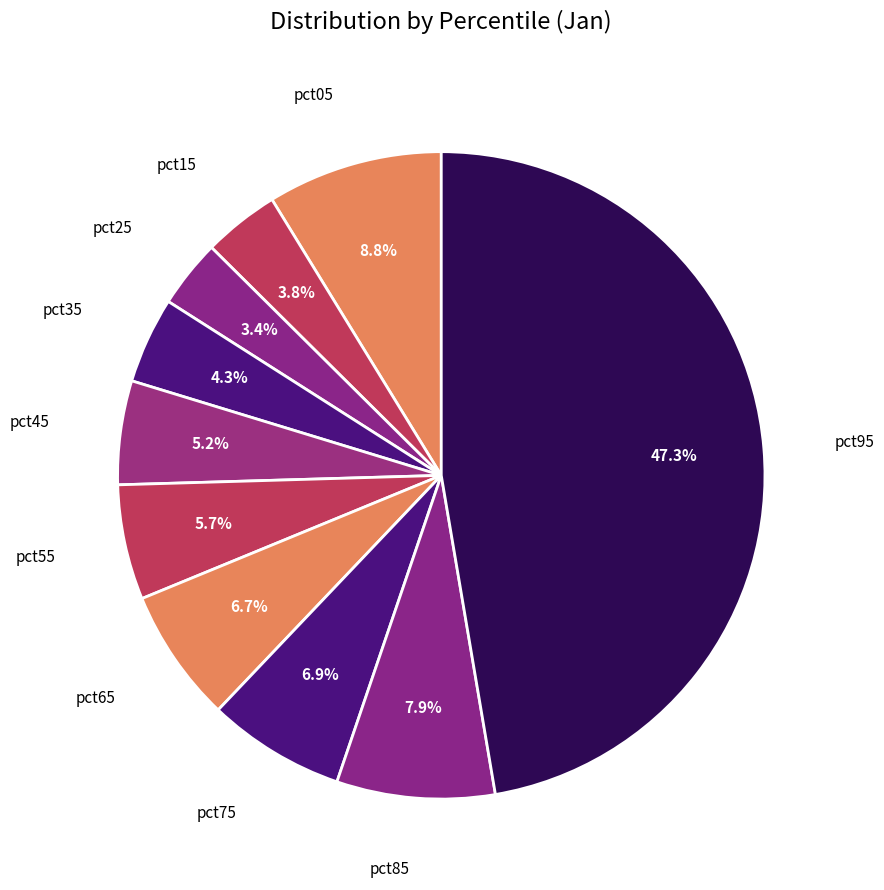

How many segments does this pie chart have?

10